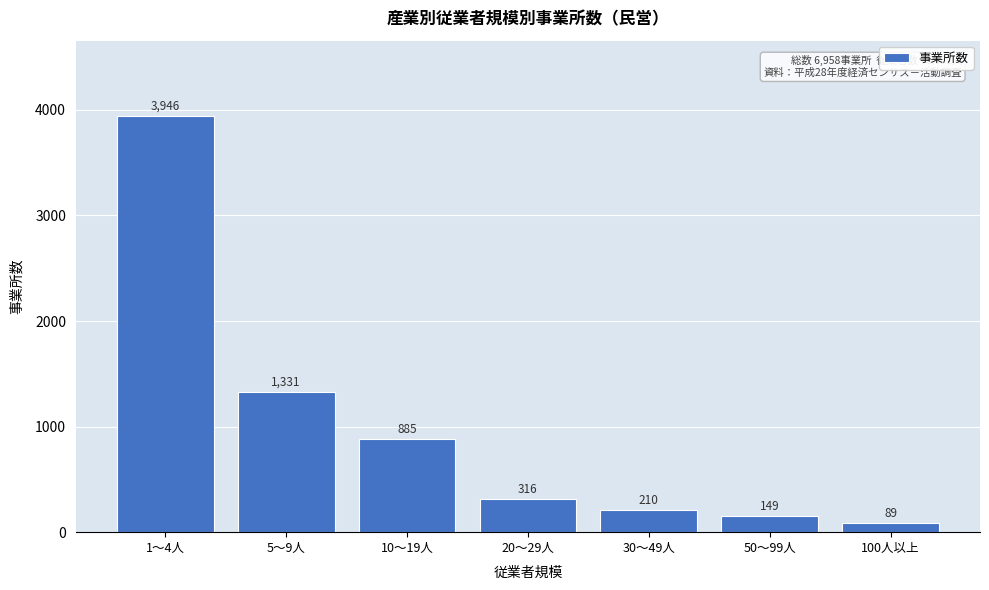

Reading right to left, transcribe all the data shown in this chart.

89	149	210	316	885	1331	3946